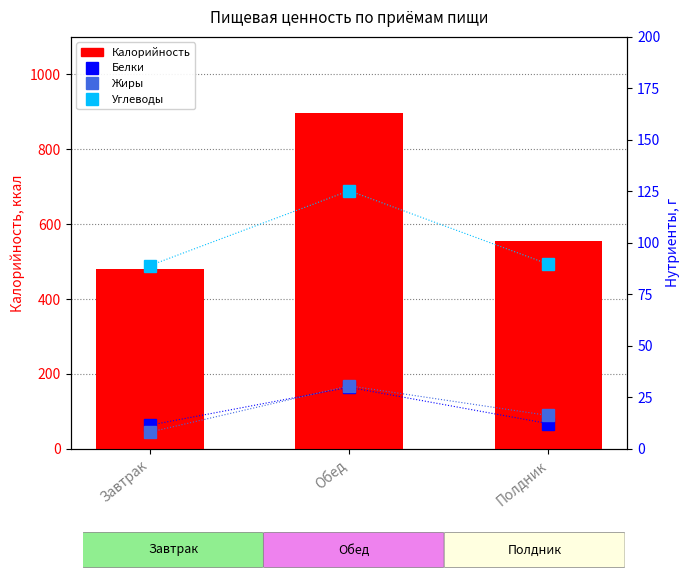

At which label does Углеводы first exceed 89?

Обед